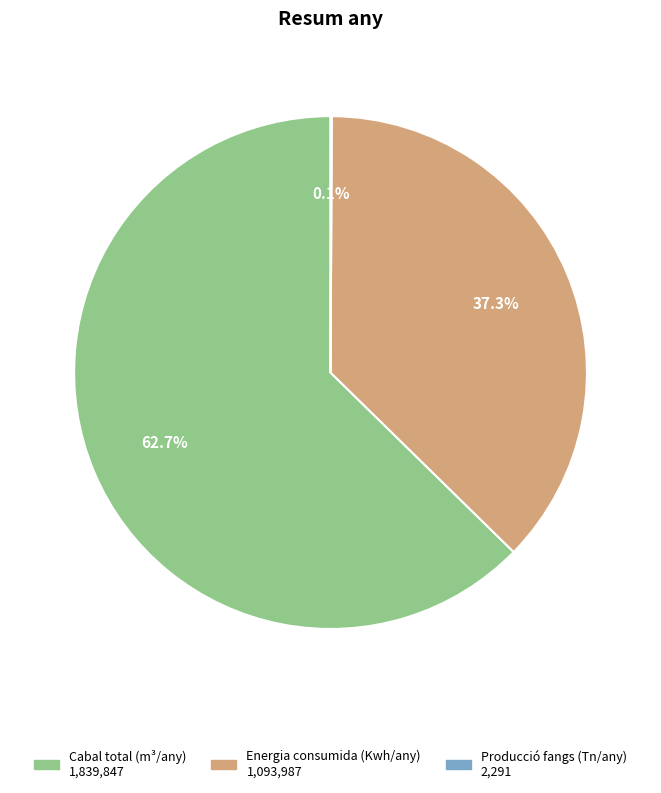

Which category has the biggest portion of the pie?

Cabal total (m³/any)